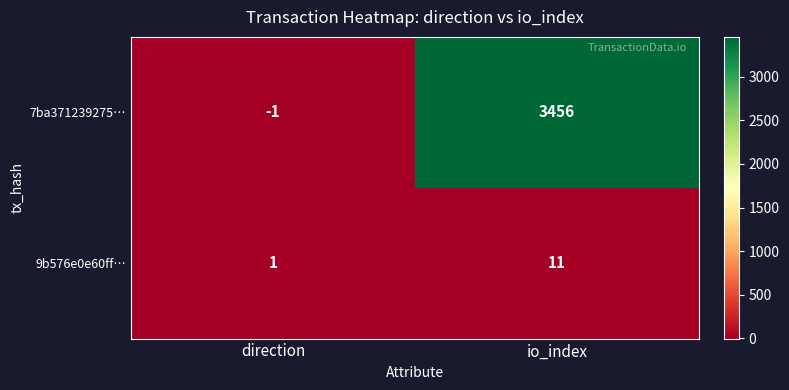

How many series are shown in this chart?

2